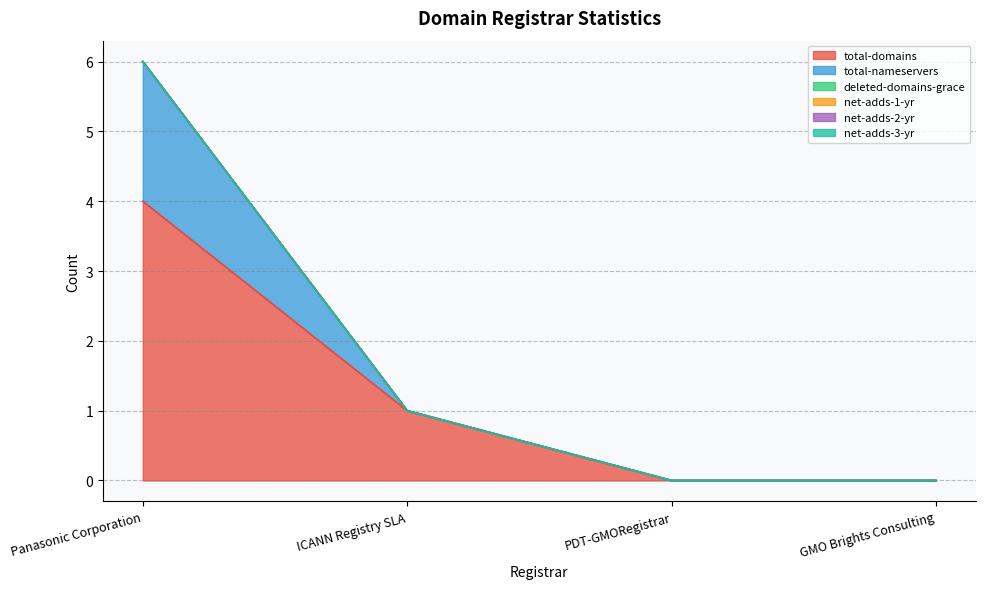

What is the label of the 2nd point from the left?

ICANN Registry SLA